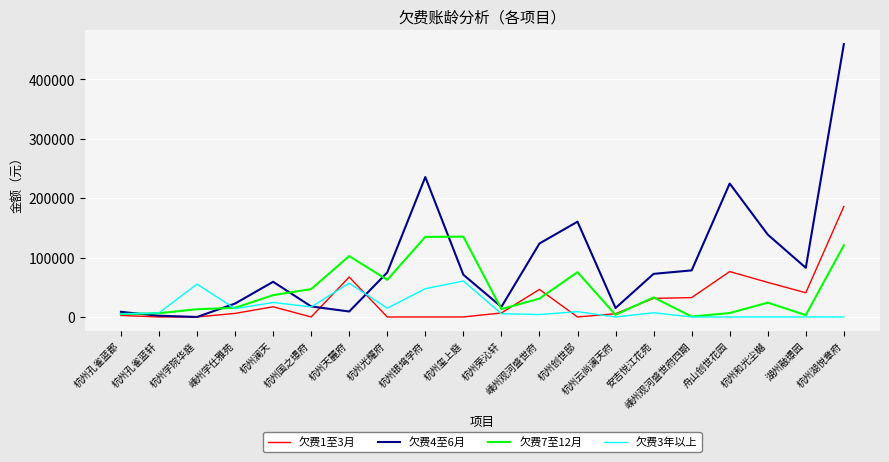

Which series has the largest range (max minus min)?

欠费4至6月